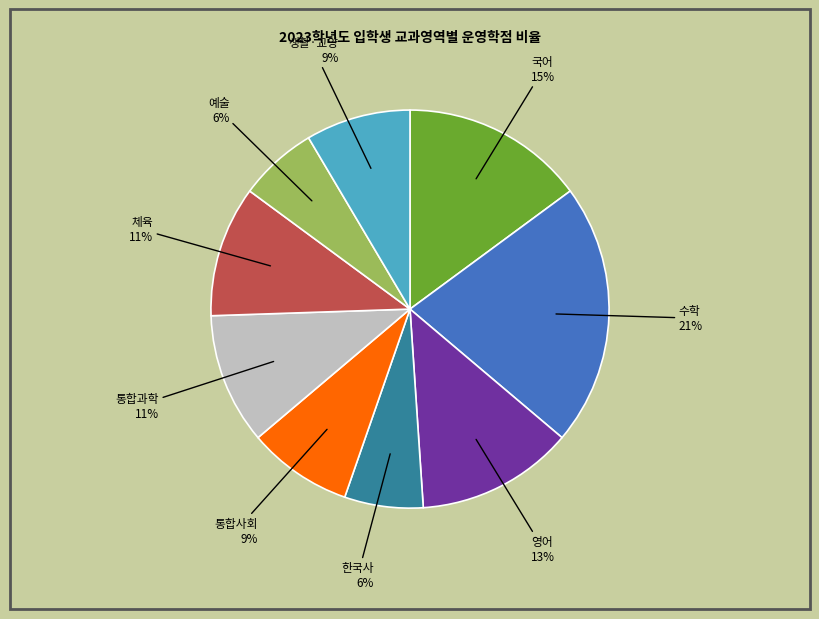

To the nearest percent, what portion does 수학 represent?

21%